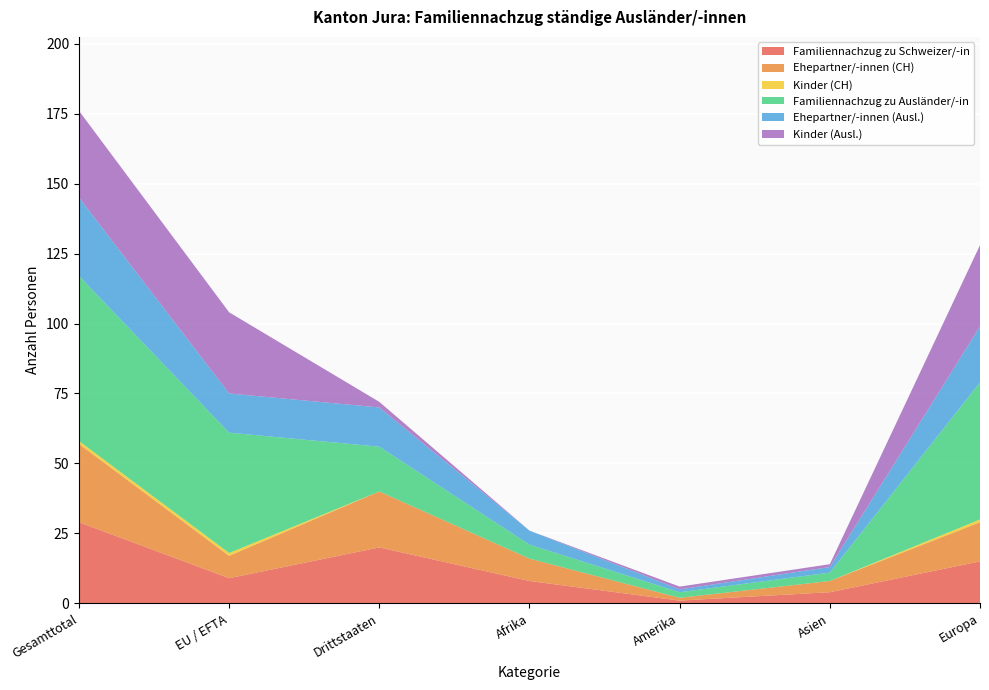

What is the maximum value for Familiennachzug zu Schweizer/-in?

29